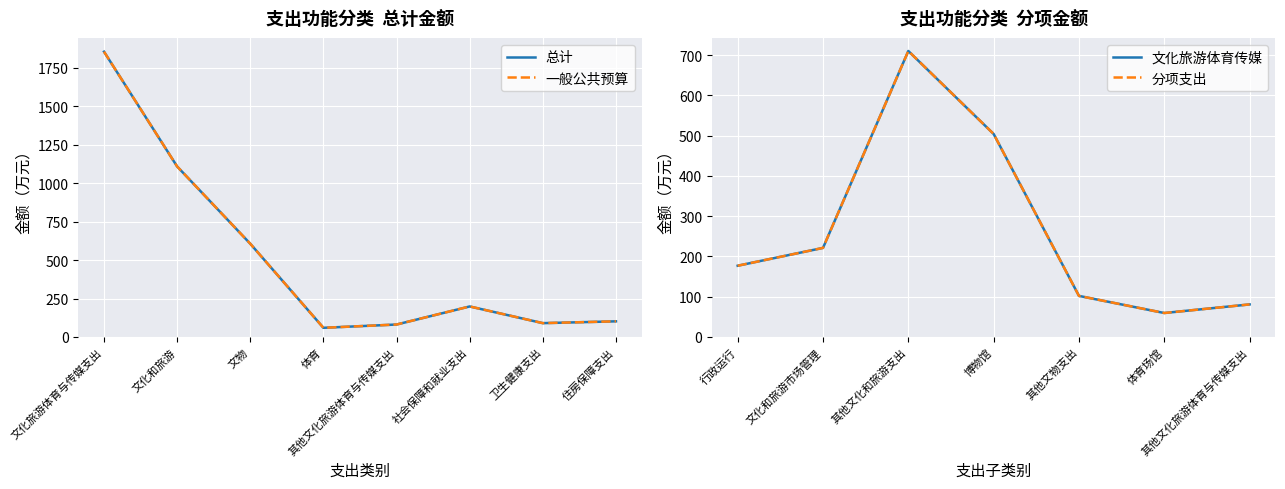

Which has a higher value, 社会保障和就业支出 or 文化旅游体育与传媒支出?

文化旅游体育与传媒支出